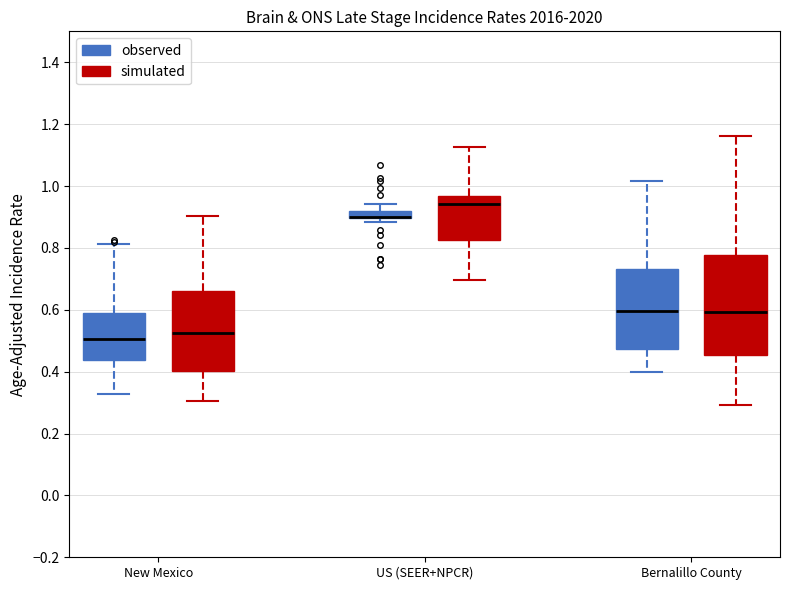

Which box is the tallest, from its lower edge to its upper edge?

Bernalillo County (simulated)